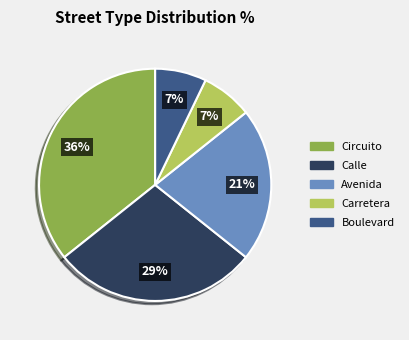

Does any single category account for the majority?

No